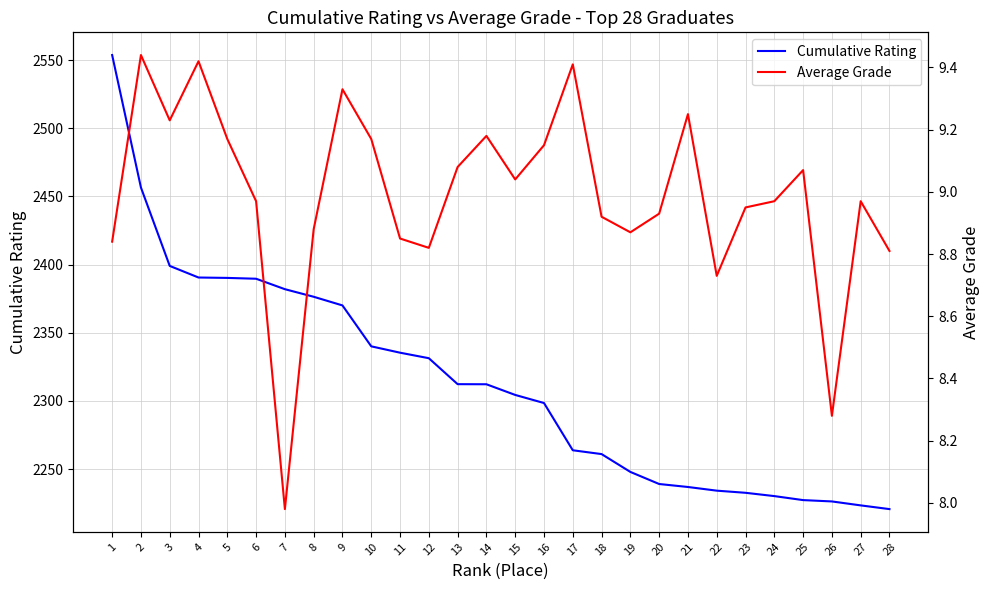

Reading left to right, list all the values displayed in this chart.

Cumulative Rating: 1=2553.8	2=2456.6	3=2399.1	4=2390.5	5=2390.2	6=2389.6	7=2382.0	8=2376.4	9=2370.1	10=2340.0	11=2335.4	12=2331.3	13=2312.3	14=2312.2	15=2304.4	16=2298.4	17=2263.8	18=2261.0	19=2247.9	20=2239.0	21=2236.8	22=2234.1	23=2232.6	24=2230.1	25=2227.2	26=2226.2	27=2223.3	28=2220.6
Average Grade: 1=8.8	2=9.4	3=9.2	4=9.4	5=9.2	6=9.0	7=8.0	8=8.9	9=9.3	10=9.2	11=8.8	12=8.8	13=9.1	14=9.2	15=9.0	16=9.2	17=9.4	18=8.9	19=8.9	20=8.9	21=9.2	22=8.7	23=8.9	24=9.0	25=9.1	26=8.3	27=9.0	28=8.8